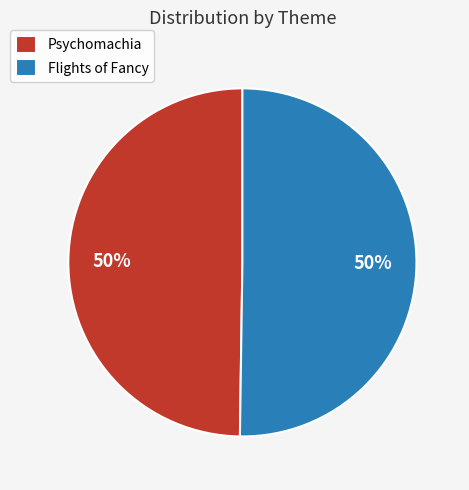

Combined, do Flights of Fancy and Psychomachia account for over 50%?

Yes